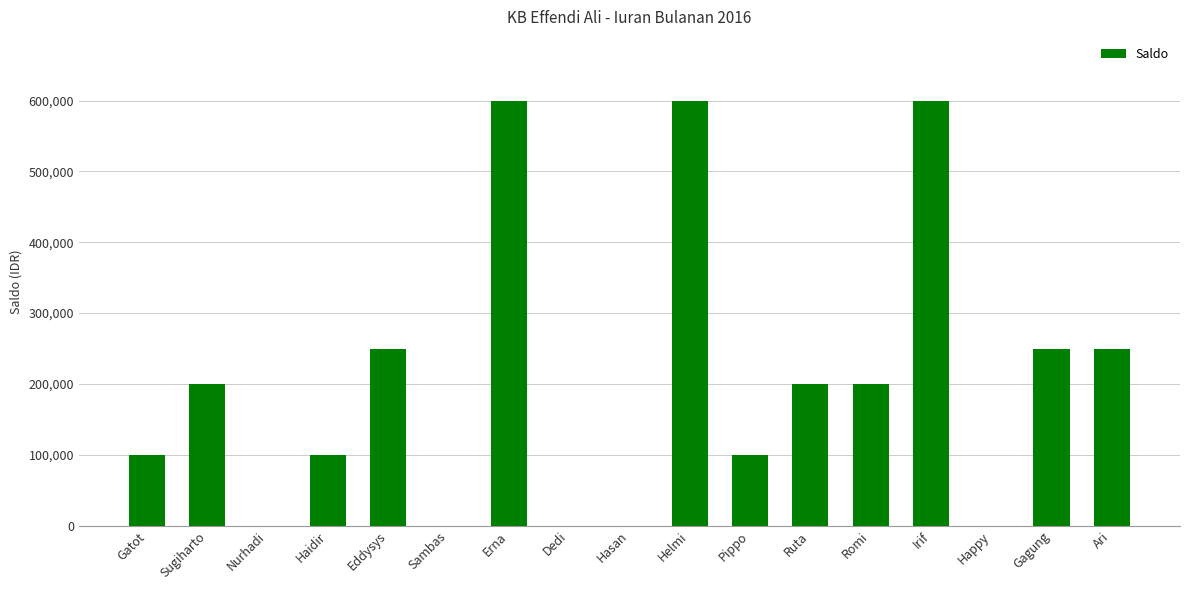

How many categories are shown in the chart?

17